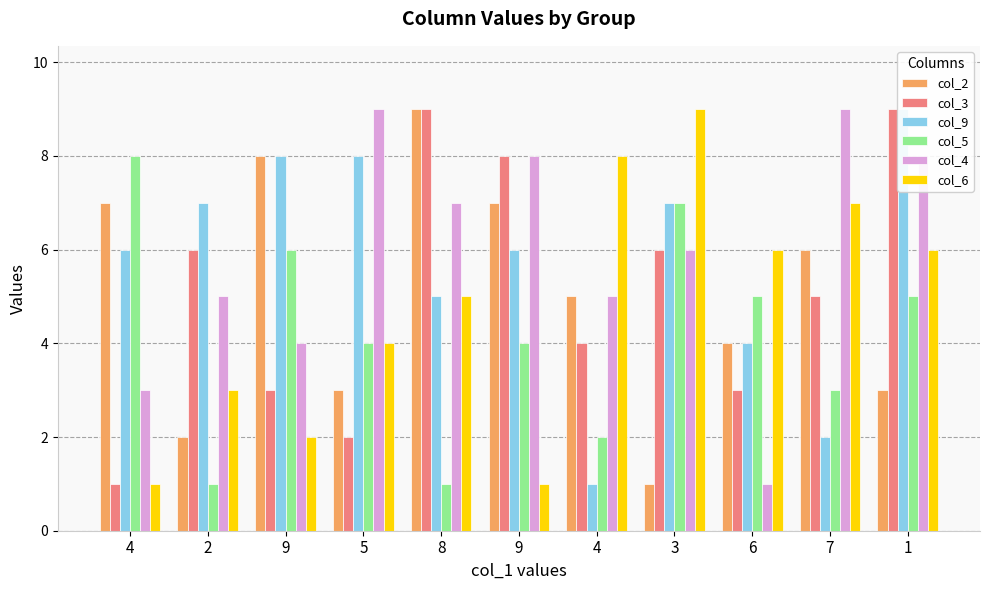

How many data points in col_3 are less than 5?

5